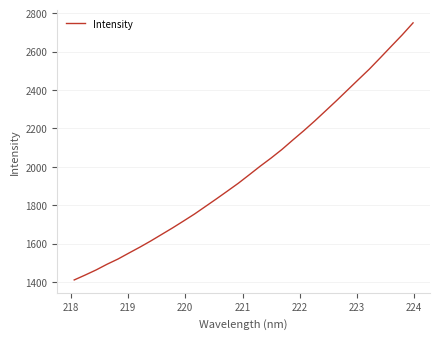

What is the smallest value displayed?

1410.2